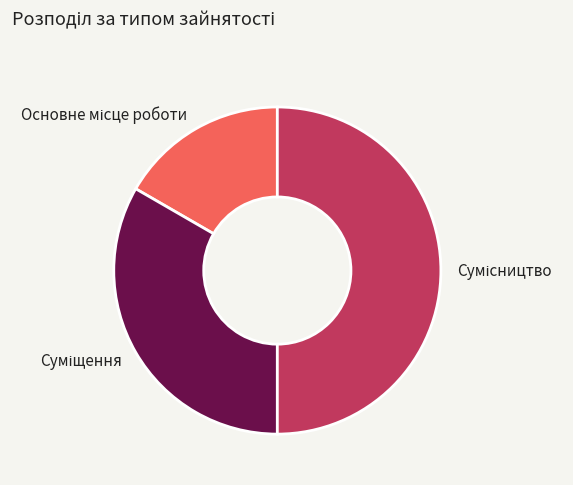

To the nearest percent, what percentage of the pie is Суміщення?

33%